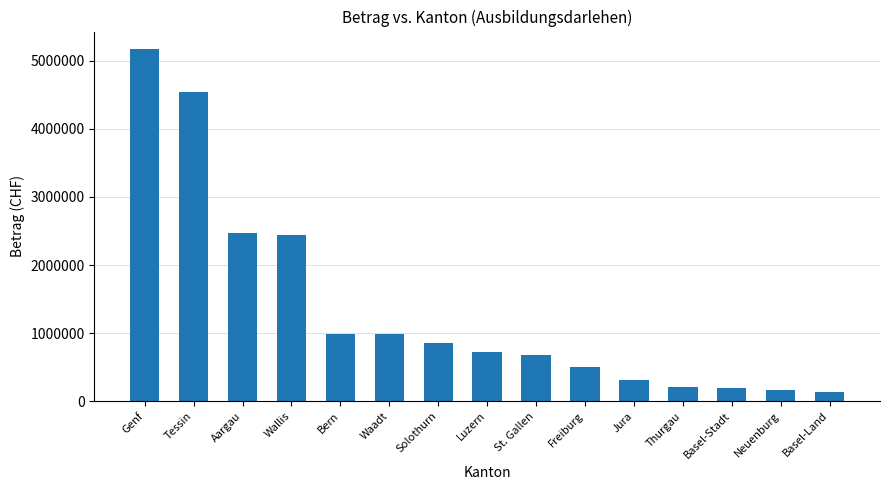

Approximately how many times larger is the value at Bern compared to Neuenburg?

6.1